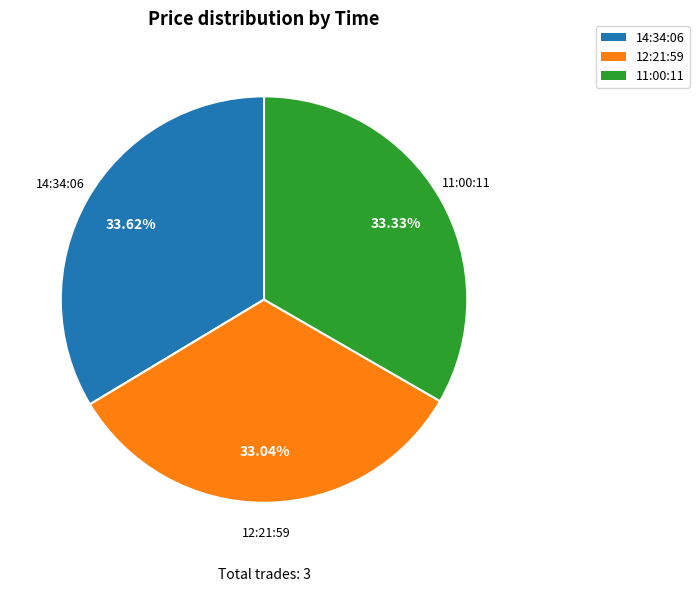

How many slices are in this pie chart?

3